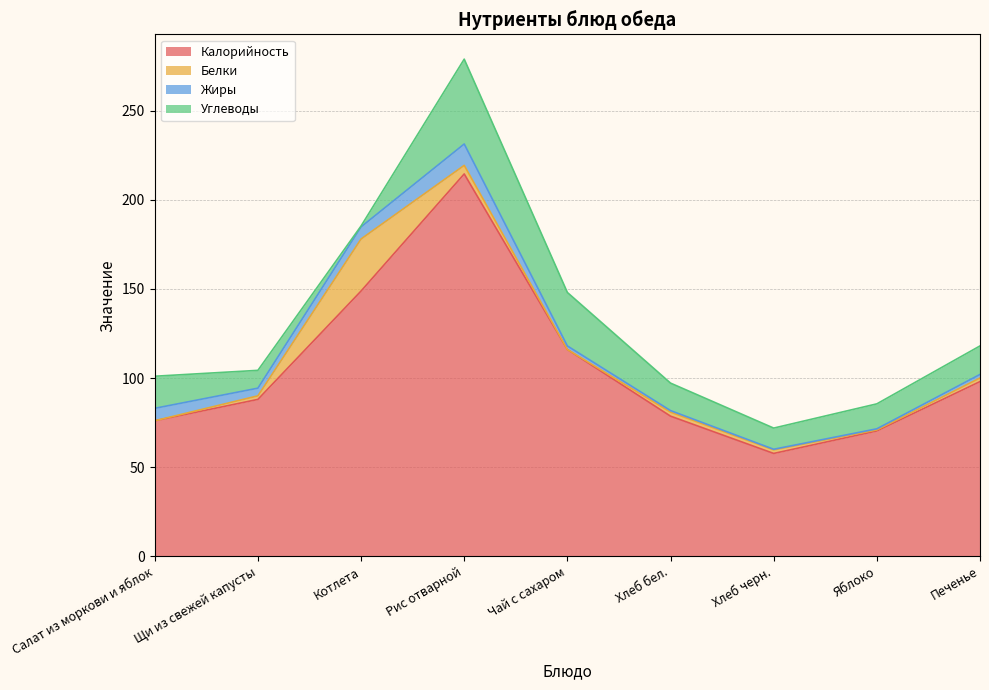

Reading left to right, transcribe all the data shown in this chart.

Калорийность: Салат из моркови и яблок=76.0	Щи из свежей капусты=88.0	Котлета=148.8	Рис отварной=214.5	Чай с сахаром=116.0	Хлеб бел.=78.6	Хлеб черн.=57.7	Яблоко=70.3	Печенье=98.0
Белки: Салат из моркови и яблок=0.0	Щи из свежей капусты=2.0	Котлета=29.2	Рис отварной=4.8	Чай с сахаром=0.0	Хлеб бел.=2.2	Хлеб черн.=2.0	Яблоко=0.6	Печенье=2.0
Жиры: Салат из моркови и яблок=7.0	Щи из свежей капусты=4.3	Котлета=6.8	Рис отварной=12.0	Чай с сахаром=2.0	Хлеб бел.=0.9	Хлеб черн.=0.4	Яблоко=0.6	Печенье=2.0
Углеводы: Салат из моркови и яблок=18.0	Щи из свежей капусты=10.0	Котлета=0.5	Рис отварной=47.6	Чай с сахаром=30.0	Хлеб бел.=15.4	Хлеб черн.=11.9	Яблоко=14.0	Печенье=16.0